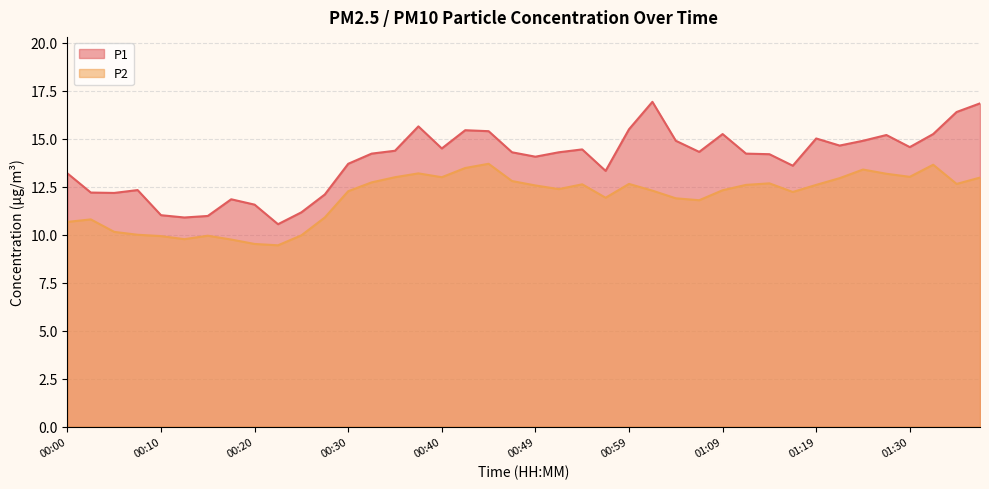

How many data points in P1 are less than 14?

15